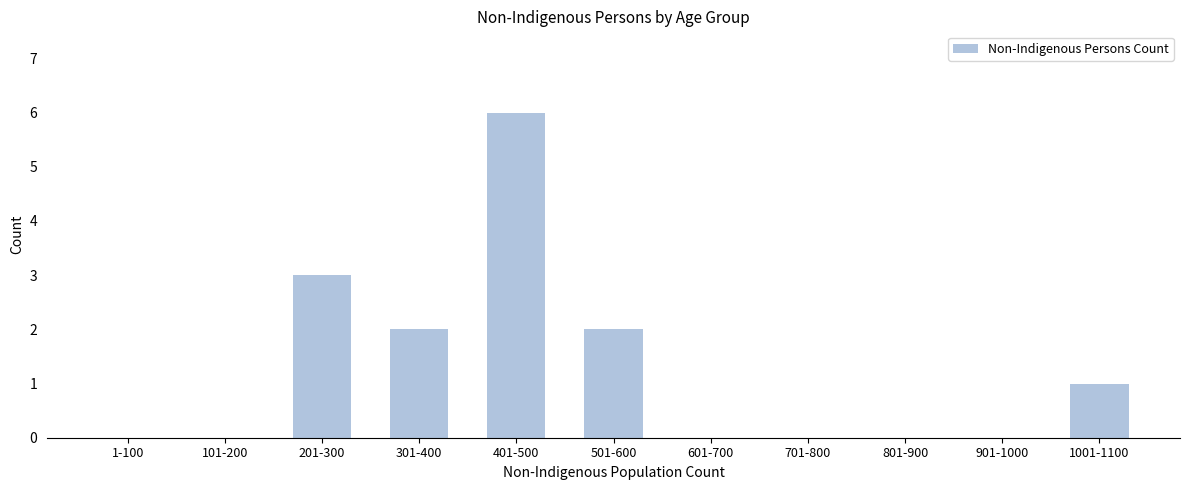

Reading left to right, extract all data points from this chart.

1-100=0	101-200=0	201-300=3	301-400=2	401-500=6	501-600=2	601-700=0	701-800=0	801-900=0	901-1000=0	1001-1100=1